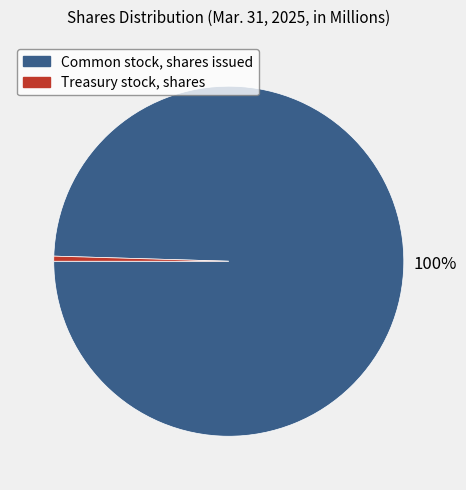

What is the smallest slice in the pie chart?

Treasury stock, shares